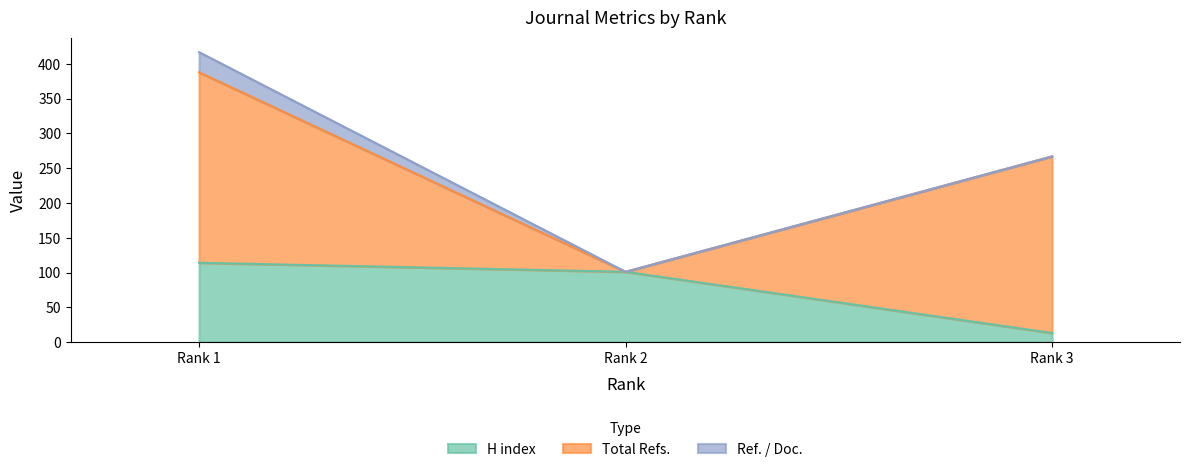

Does the chart have visible grid lines?

No